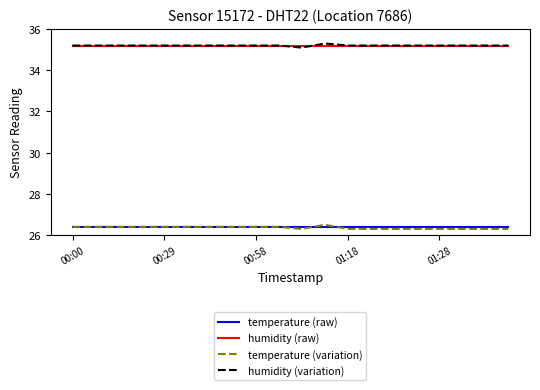

True or false: humidity (variation) and temperature (raw) intersect in this chart.

False